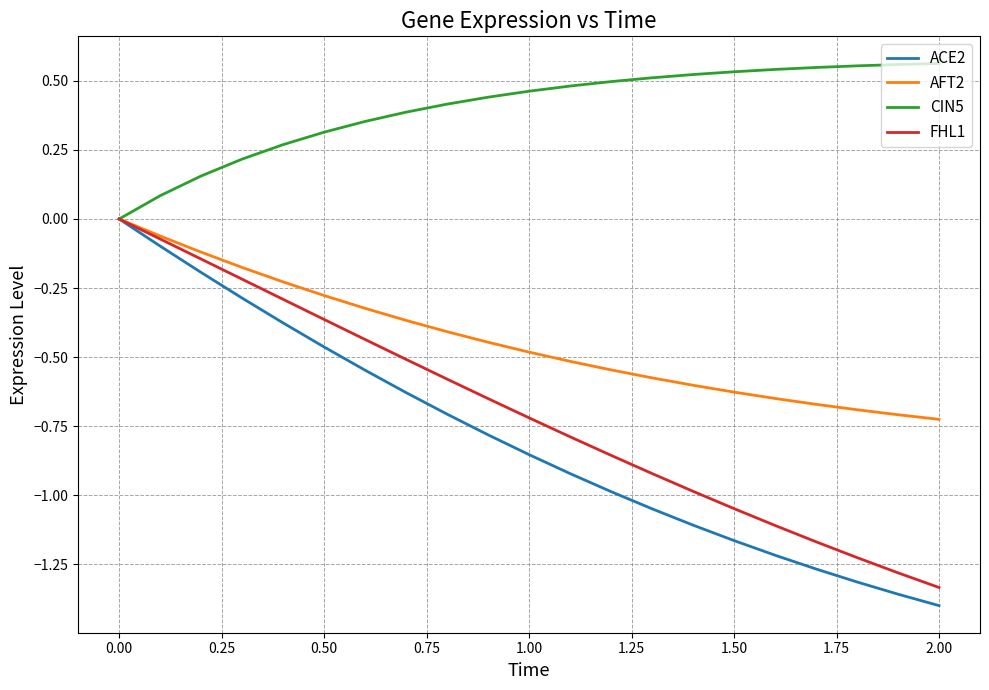

How many lines are shown in the chart?

4